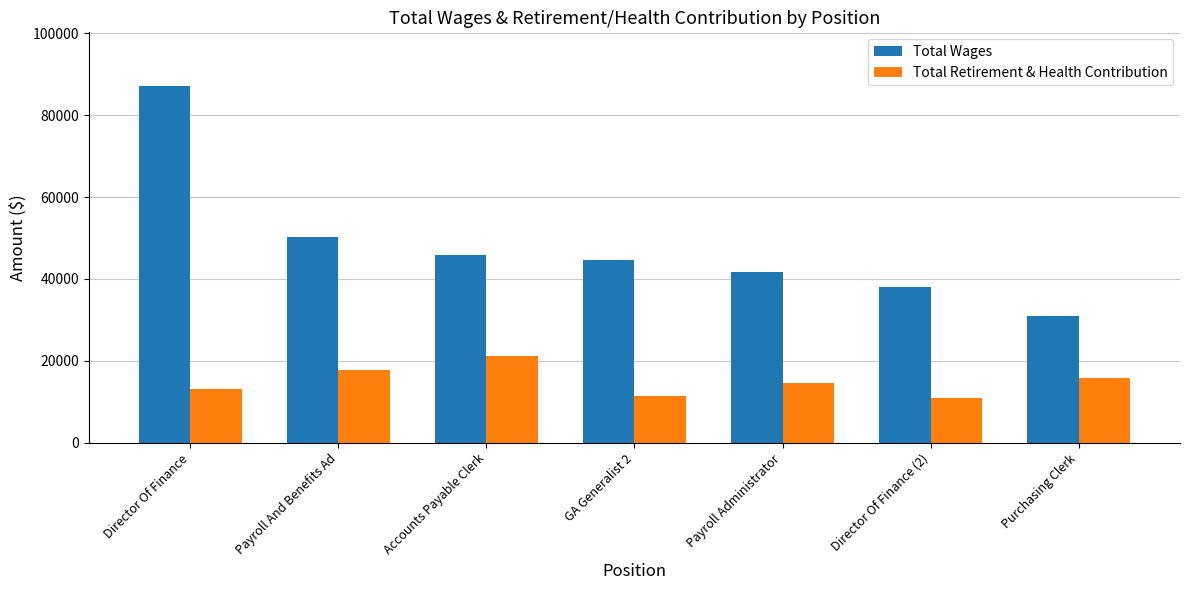

Does the chart contain stacked bars?

No